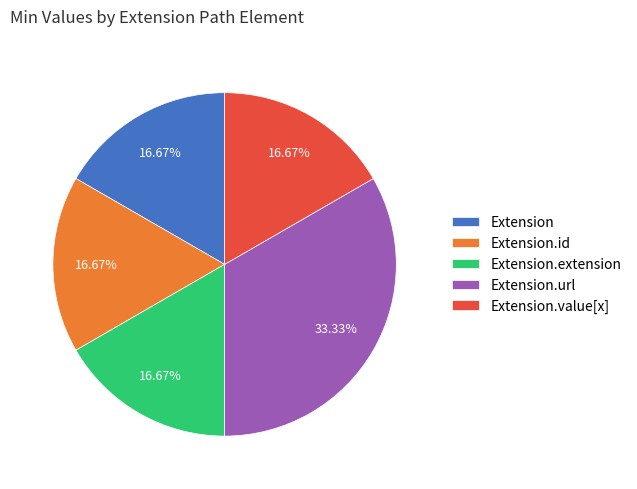

To the nearest percent, what is the average slice percentage?

20%